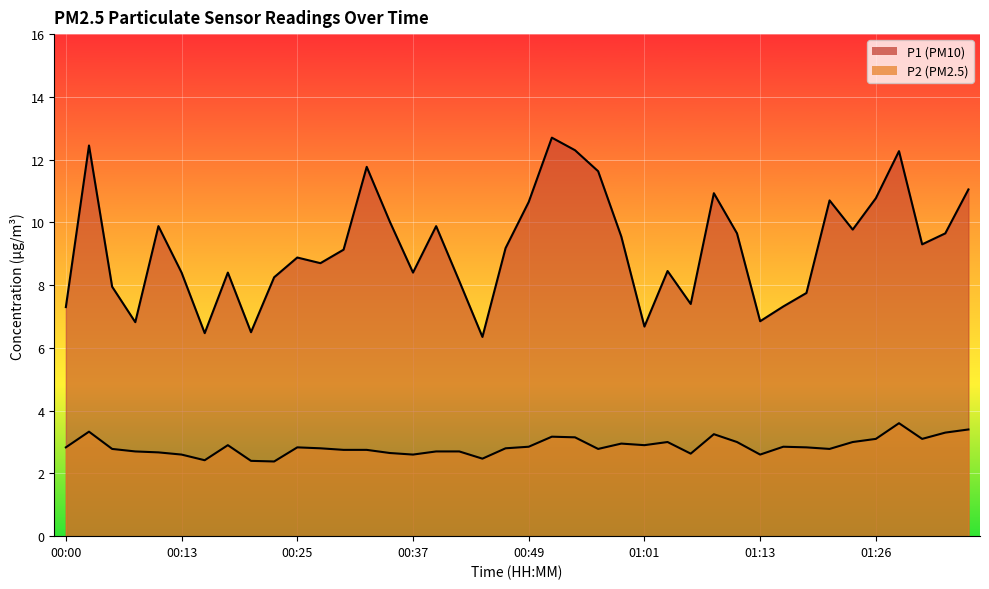

In P1, how many points are lower than both neighbors (excluding endpoints)?

11